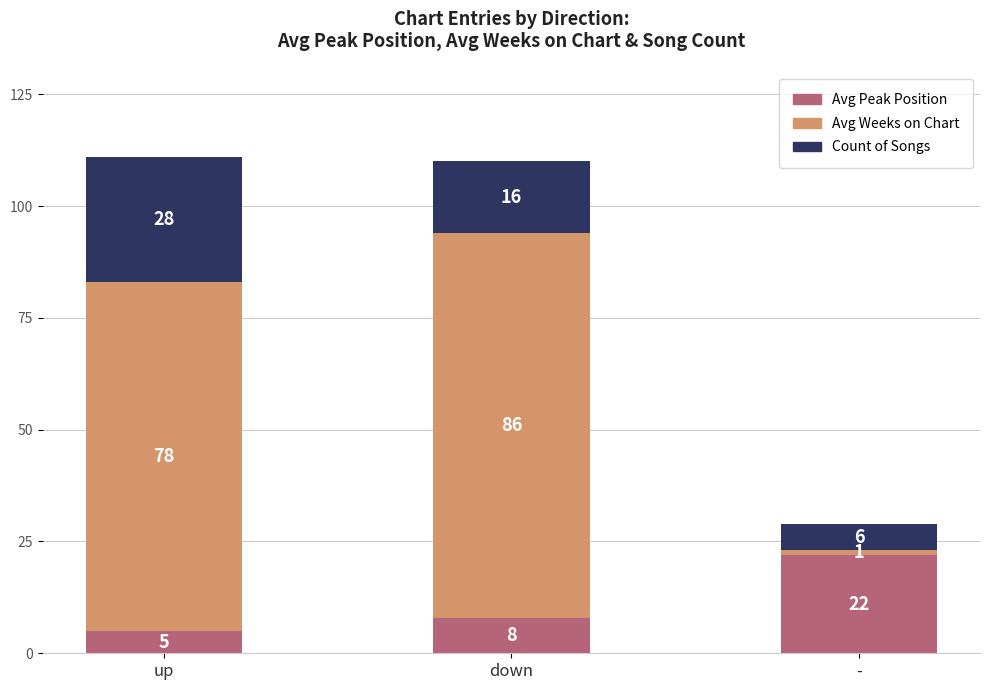

Count the number of categories in the chart.

3